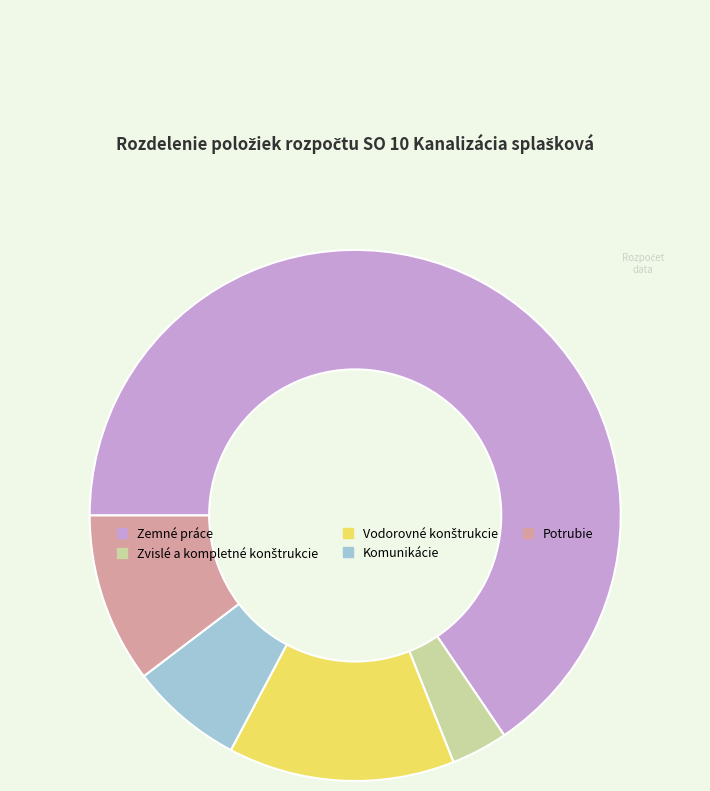

Which category accounts for the majority?

Zemné práce